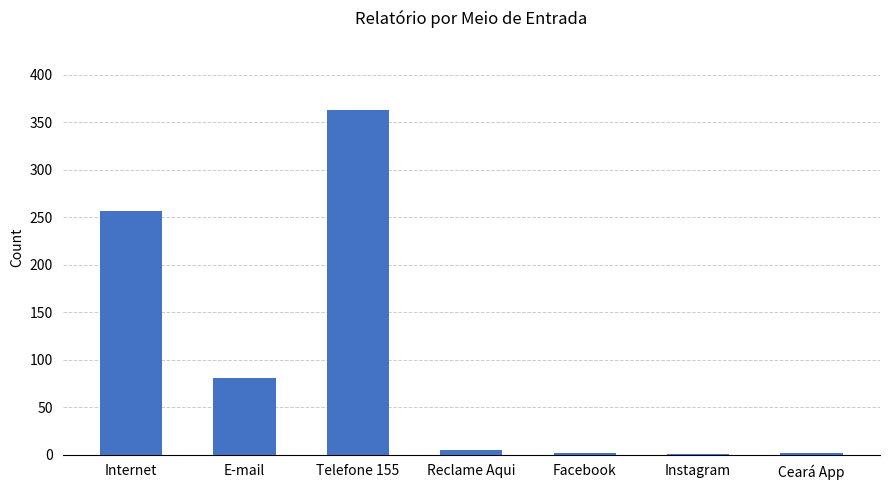

Which label corresponds to the largest value in the chart?

Telefone 155